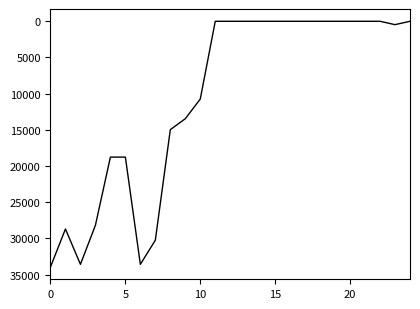

What is the difference between the maximum and minimum values?

33946